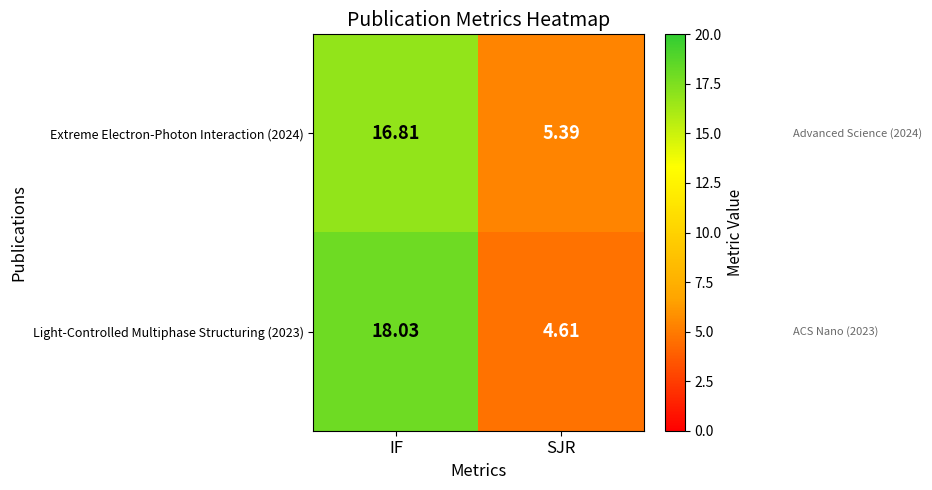

At which category does the chart reach its minimum across all series?

SJR